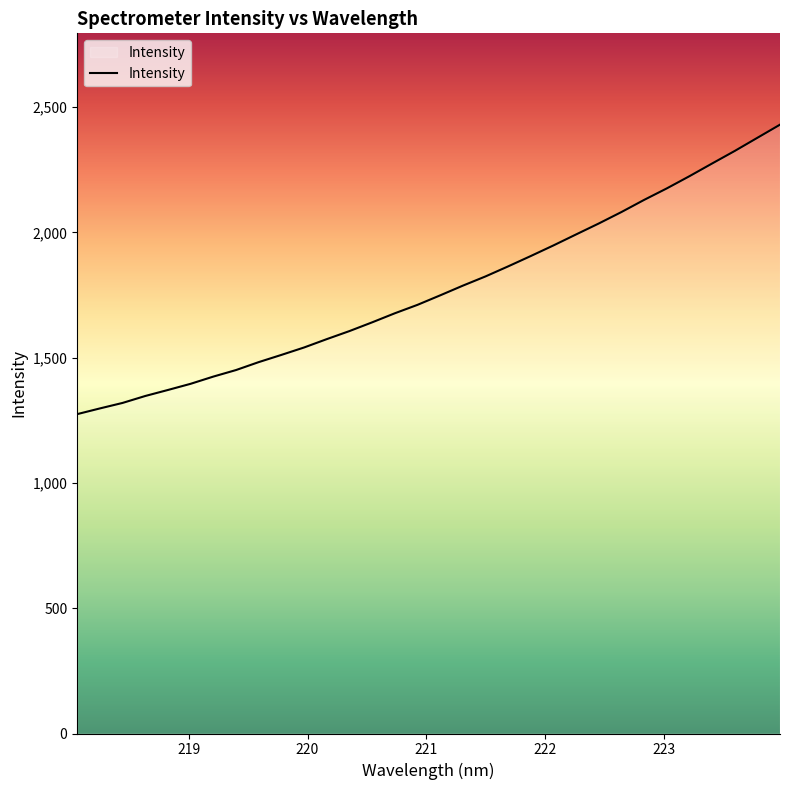

Does the chart display data point markers on the line(s)?

No